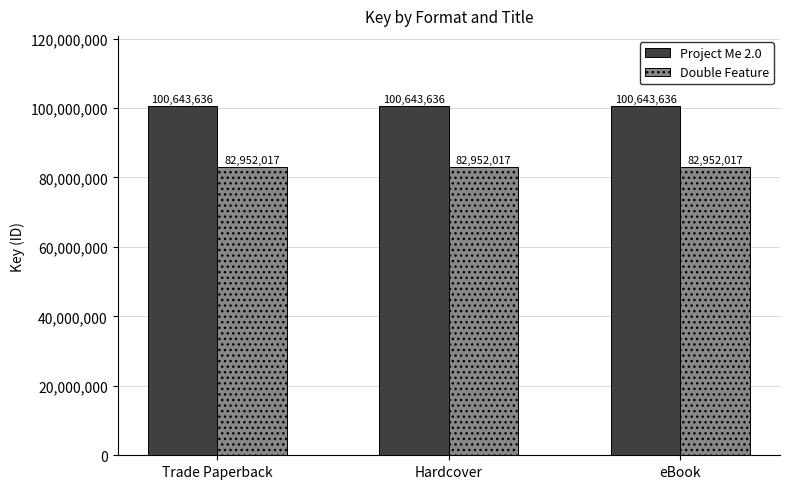

Which series has the largest total across all categories?

Project Me 2.0